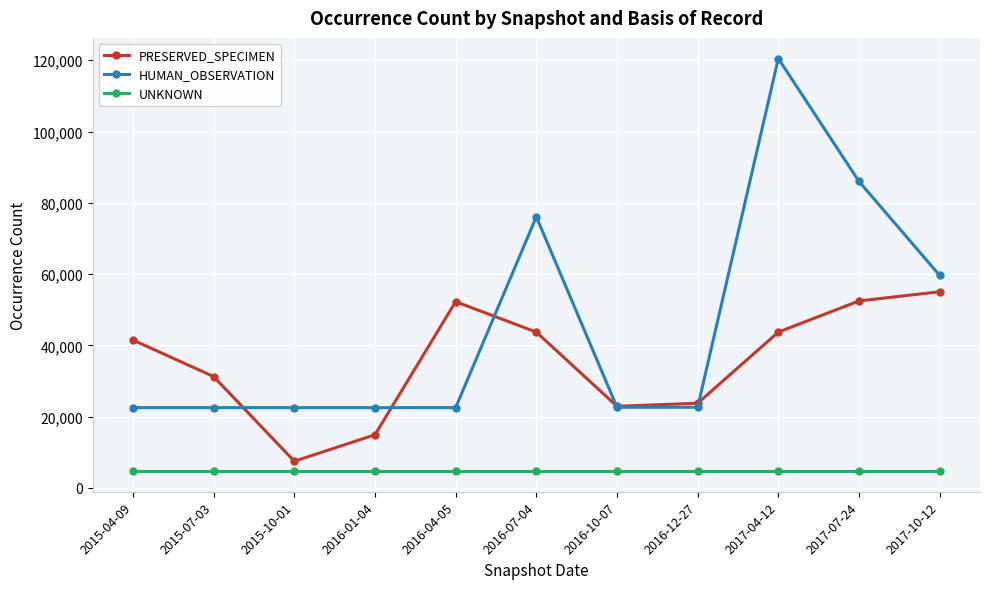

What is the greatest value displayed?

120491